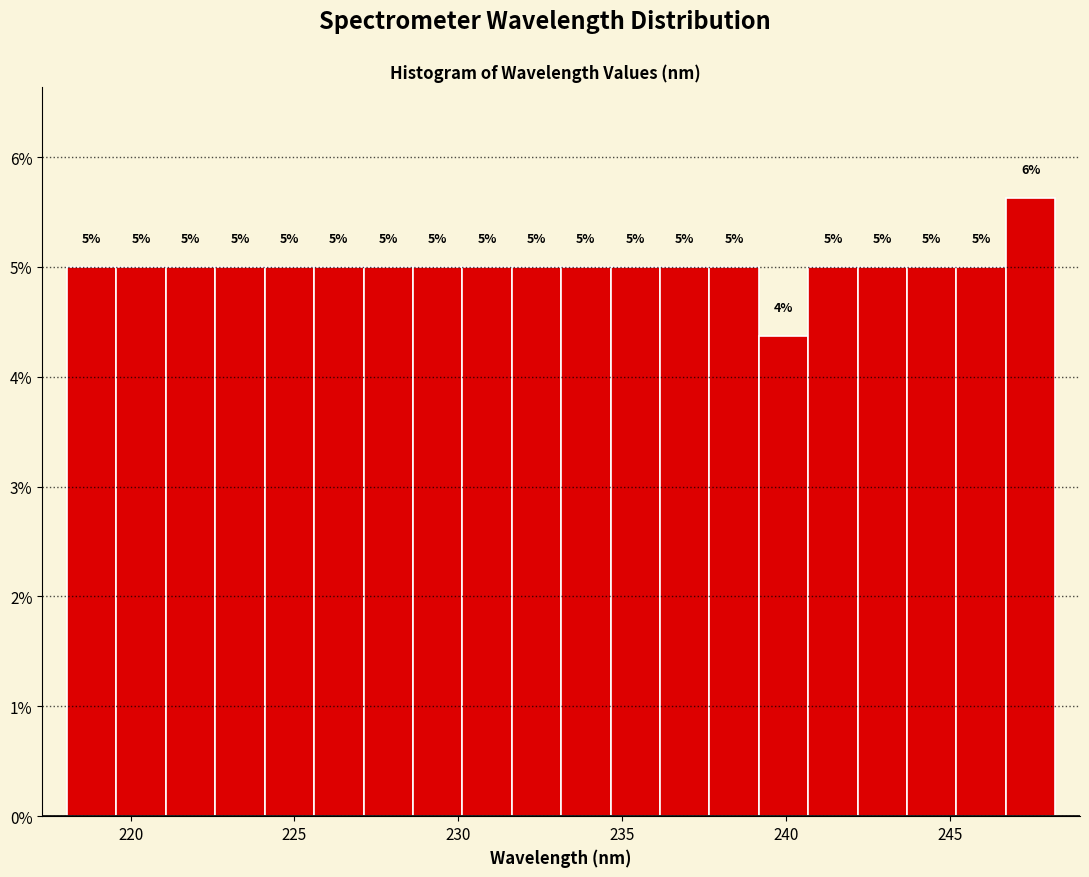

Read against the x-axis, roughly where is the centre of the tallest bar?

247.5